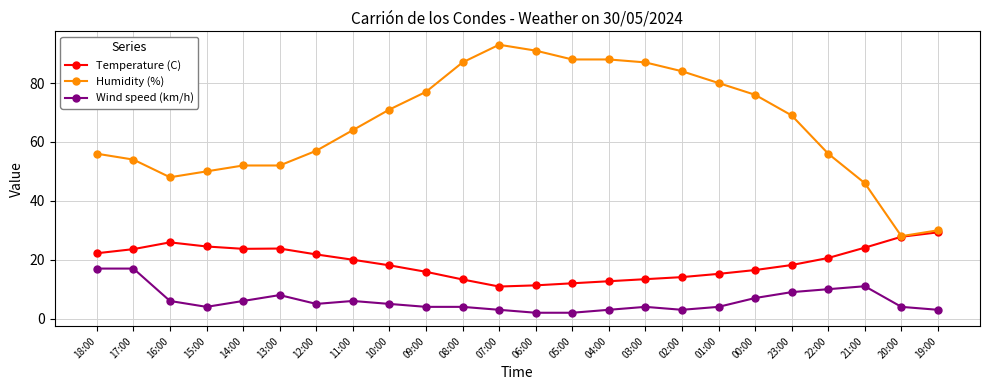

How many lines are shown in the chart?

3